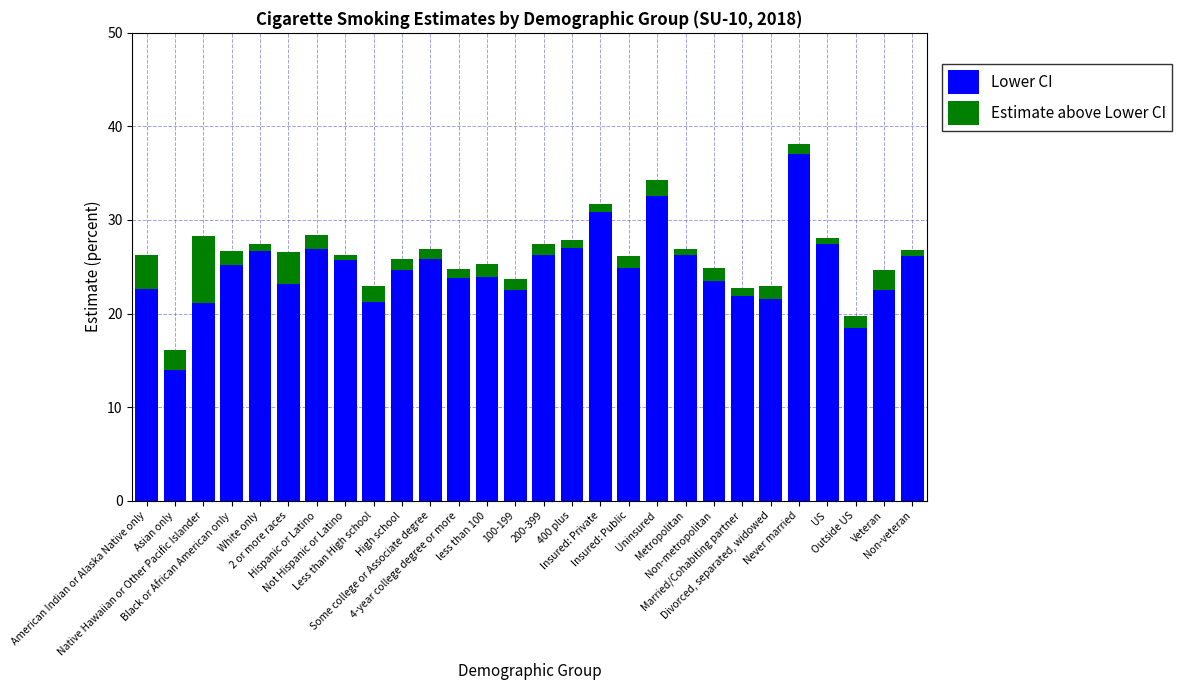

What is the maximum value for Lower CI?

37.1